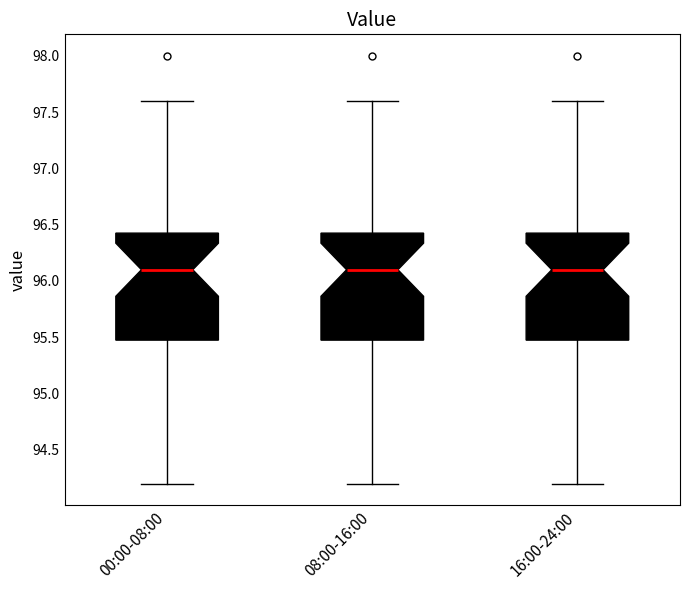

Where does the lower whisker of the box for 08:00-16:00 end on the y-axis? The values are not printed on the chart, so give them approximately, as read against the axis.

94.20